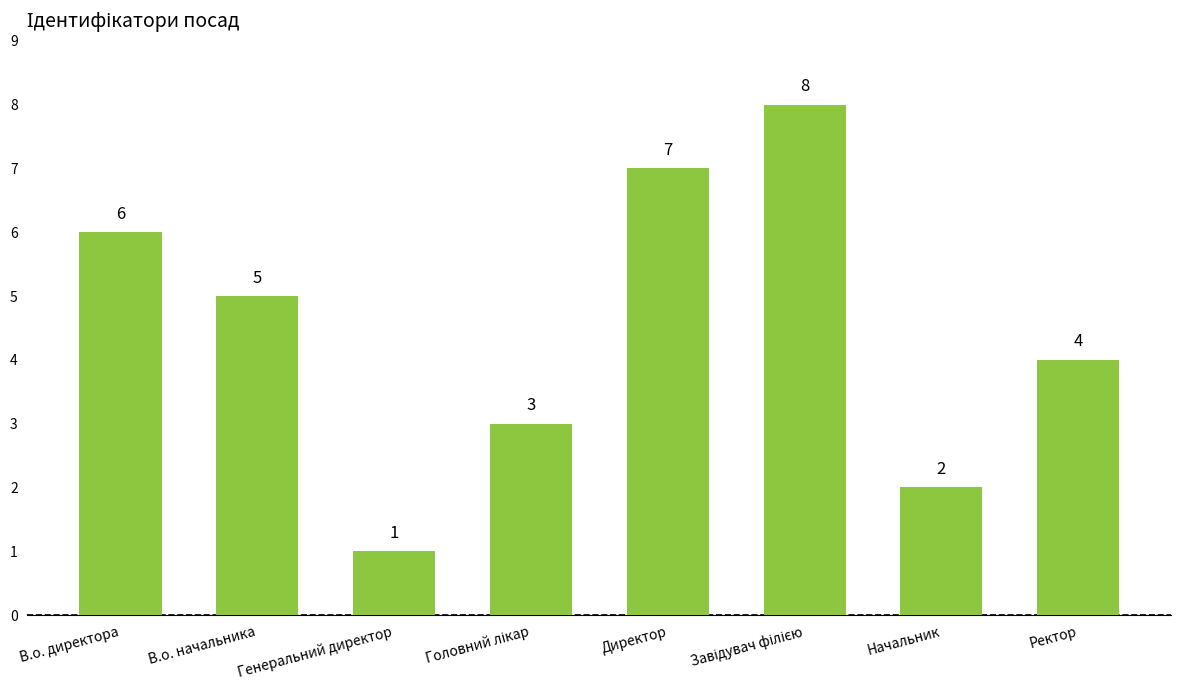

What is the value of the 6th bar from the left?

8